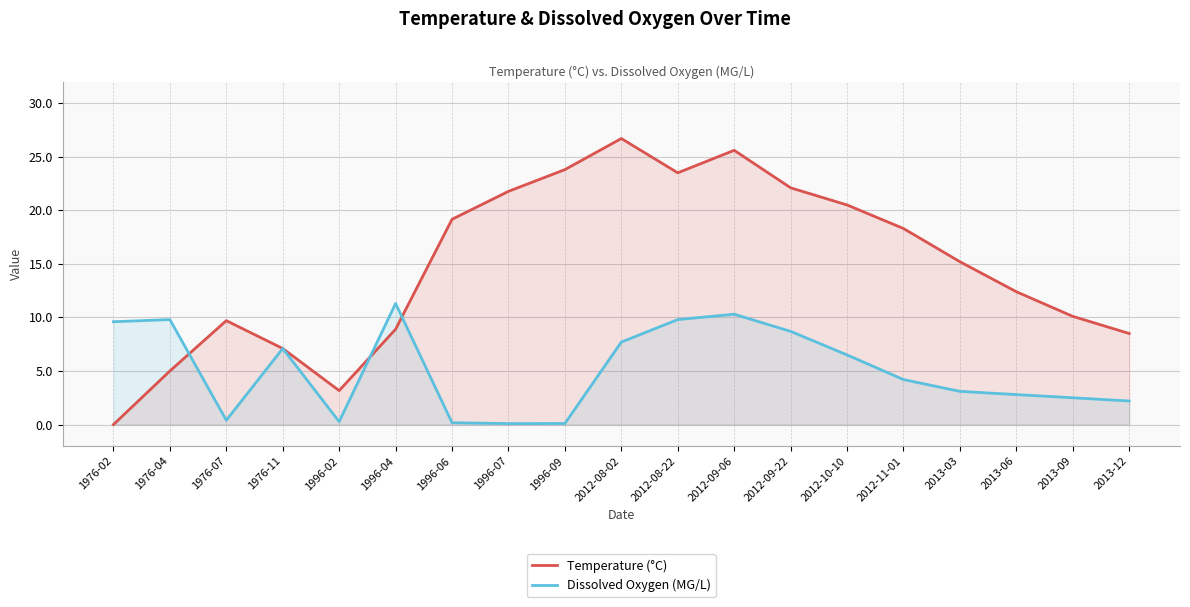

Reading left to right, transcribe all the data shown in this chart.

Temperature (°C): 1976-02=0.0	1976-04=5.0	1976-07=9.7	1976-11=7.1	1996-02=3.2	1996-04=8.9	1996-06=19.2	1996-07=21.8	1996-09=23.8	2012-08-02=26.7	2012-08-22=23.5	2012-09-06=25.6	2012-09-22=22.1	2012-10-10=20.5	2012-11-01=18.3	2013-03=15.2	2013-06=12.4	2013-09=10.1	2013-12=8.5
Dissolved Oxygen (MG/L): 1976-02=9.6	1976-04=9.8	1976-07=0.4	1976-11=7.1	1996-02=0.3	1996-04=11.3	1996-06=0.2	1996-07=0.1	1996-09=0.1	2012-08-02=7.7	2012-08-22=9.8	2012-09-06=10.3	2012-09-22=8.7	2012-10-10=6.5	2012-11-01=4.2	2013-03=3.1	2013-06=2.8	2013-09=2.5	2013-12=2.2